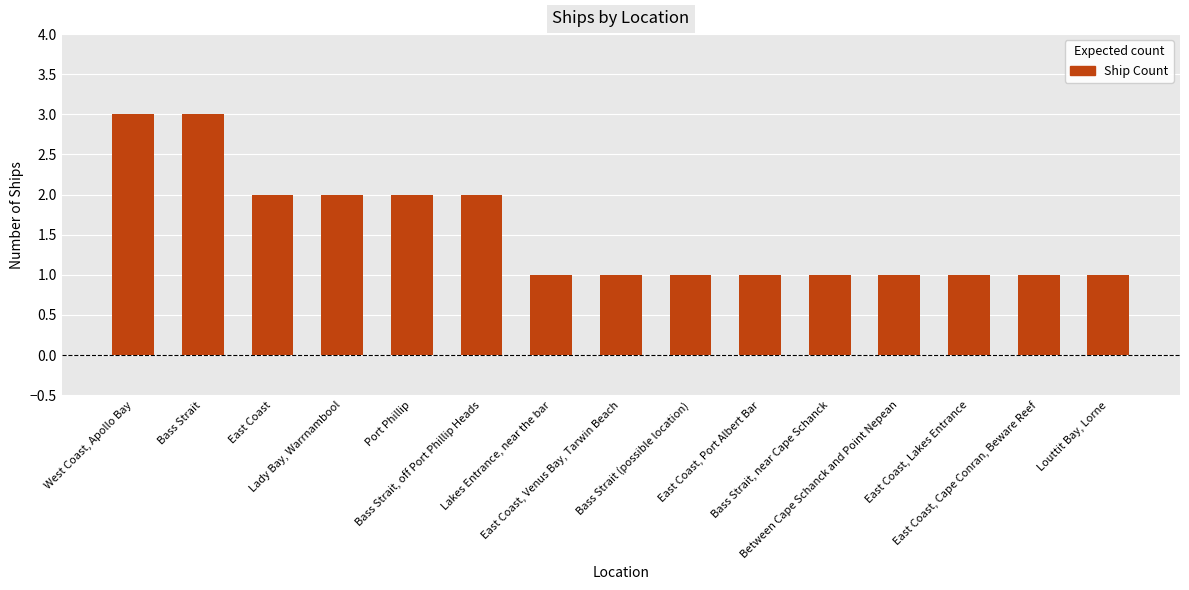

What is the value of the 6th bar from the left?

2